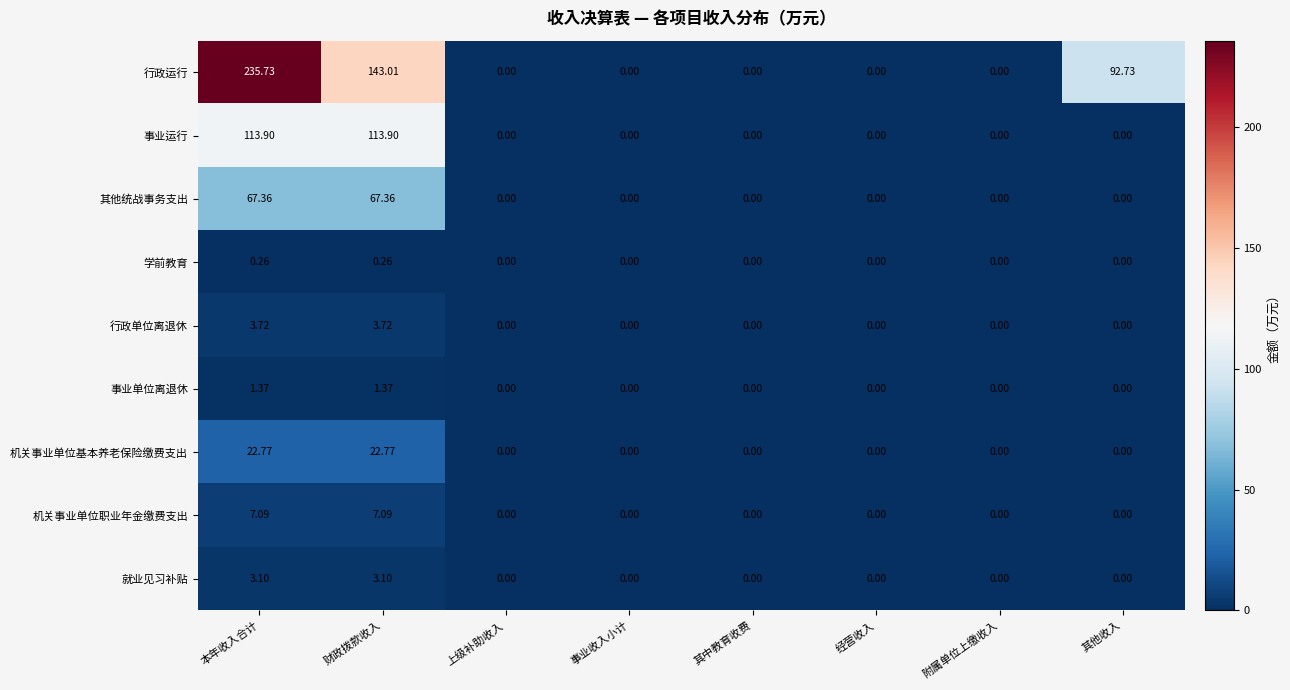

At which category does the chart reach its peak across all series?

本年收入合计